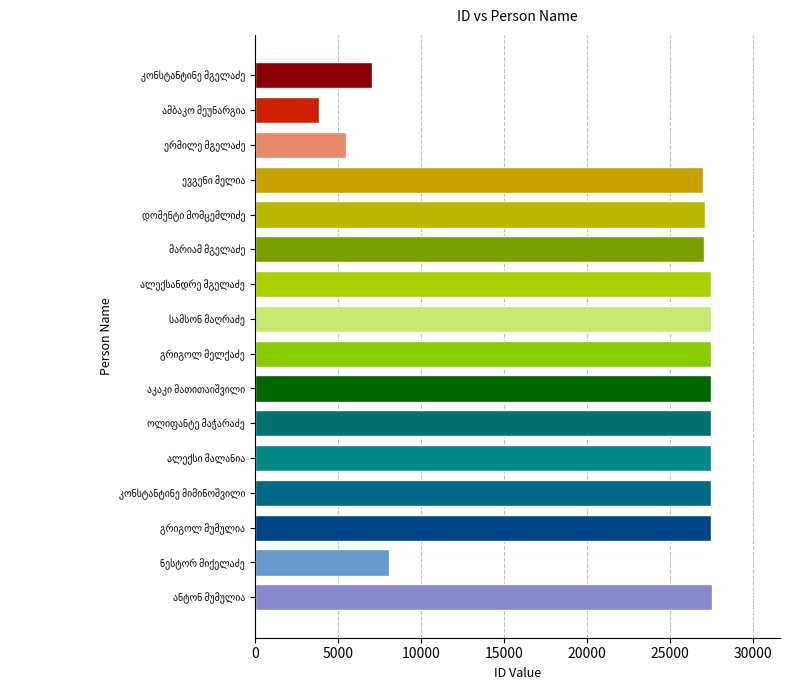

What is the value of the 5th bar from the top?

27089